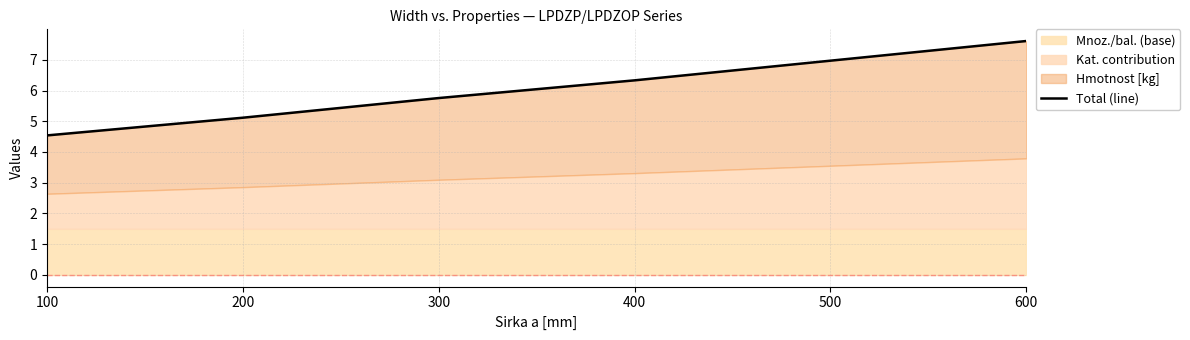

Which label corresponds to the largest value in the chart?

600